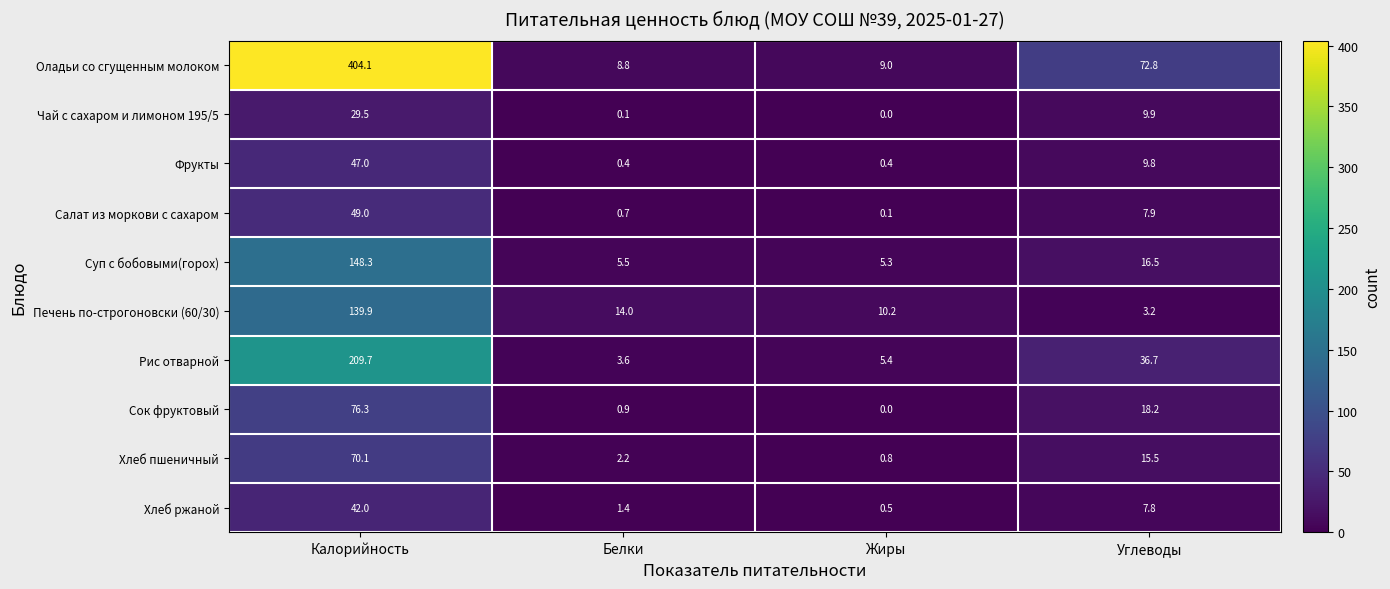

What is the spread (max minus min) of values at Углеводы?

69.6